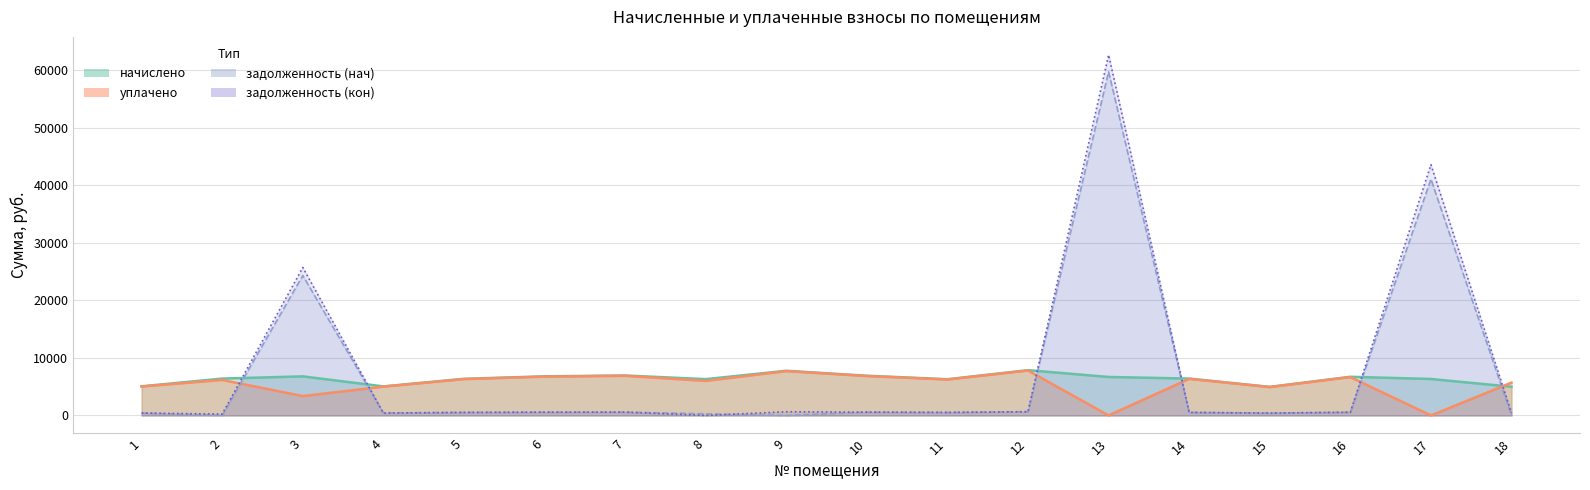

What is the value of the уплачено point at the 12th from the left?

7805.1